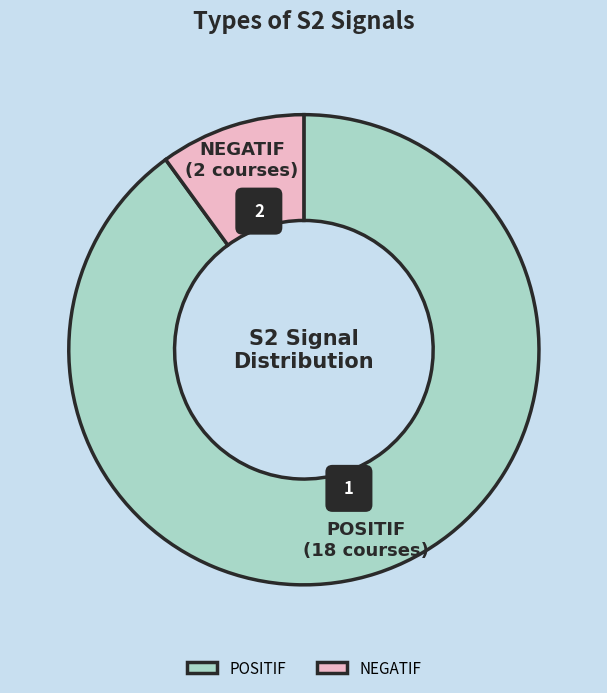

To the nearest percent, what is the average slice percentage?

50%